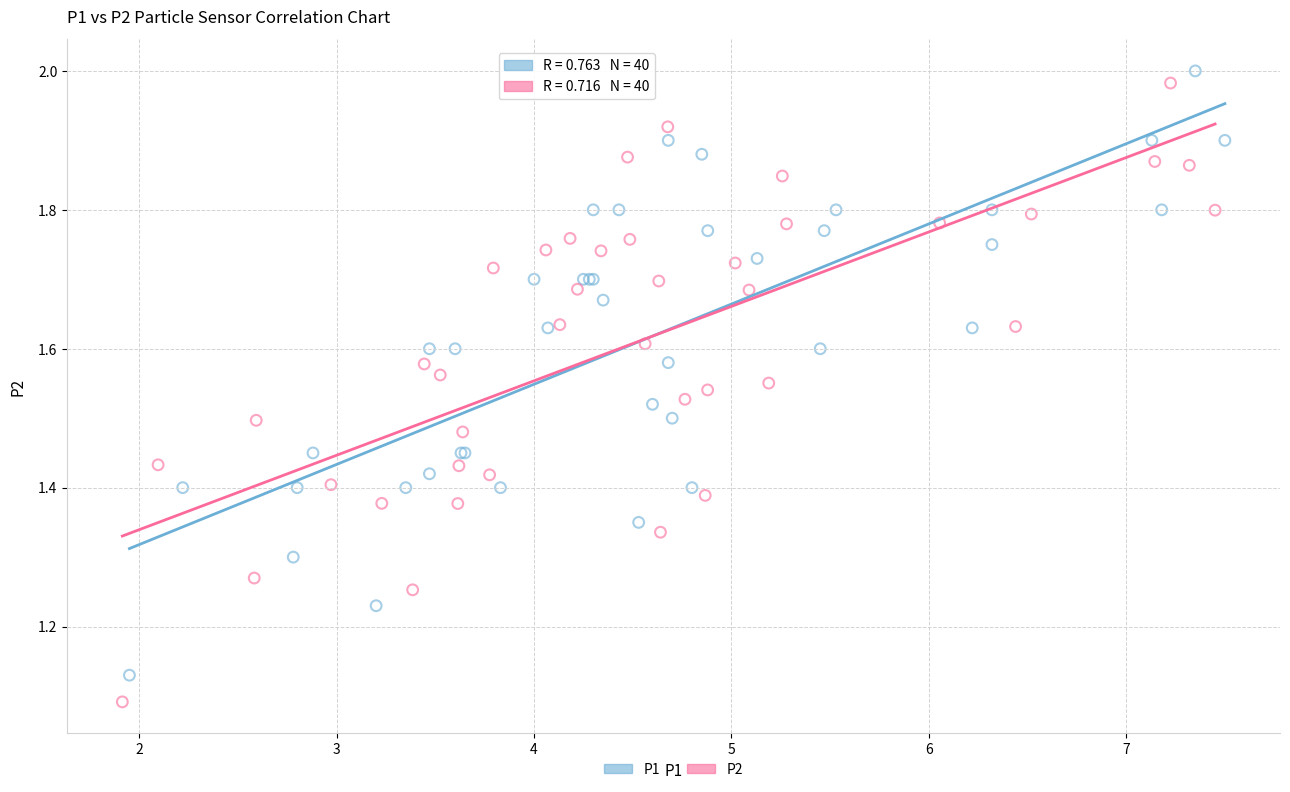

Which series has the widest spread of Y values?

P2